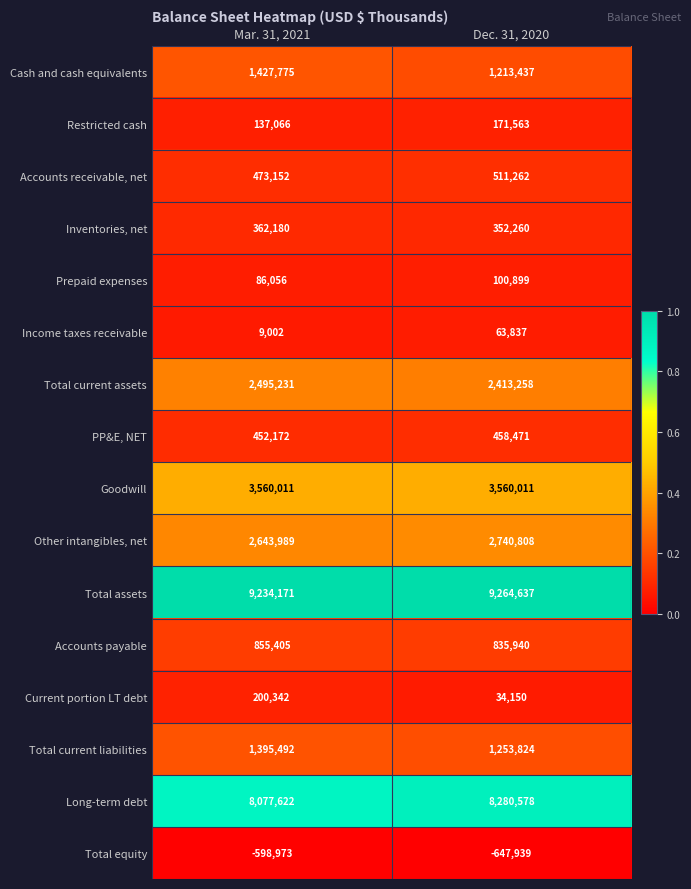

What is the difference between the highest and lowest values at Mar. 31, 2021?

9833144